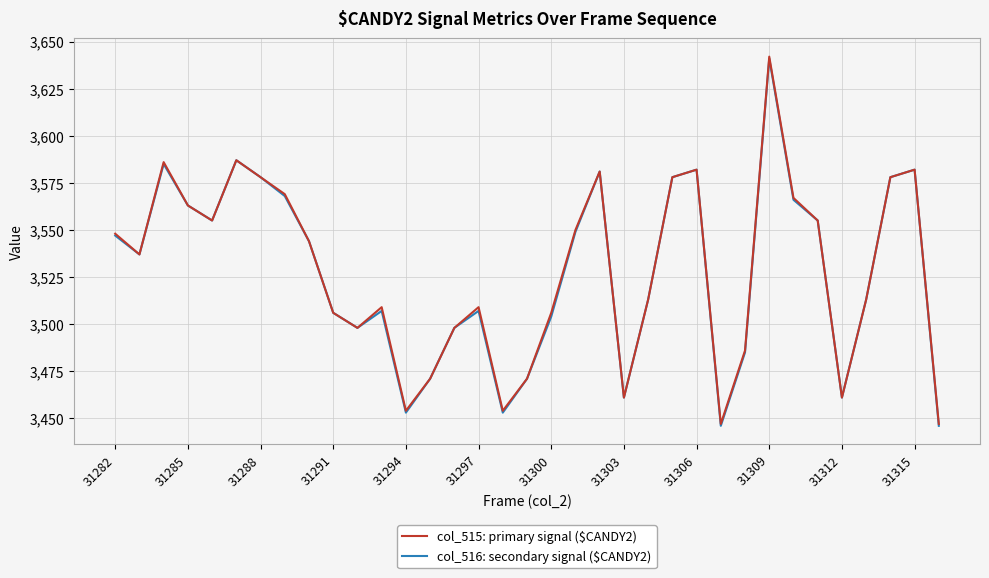

What is the highest value of the col_516: secondary signal ($CANDY2) series?

3641